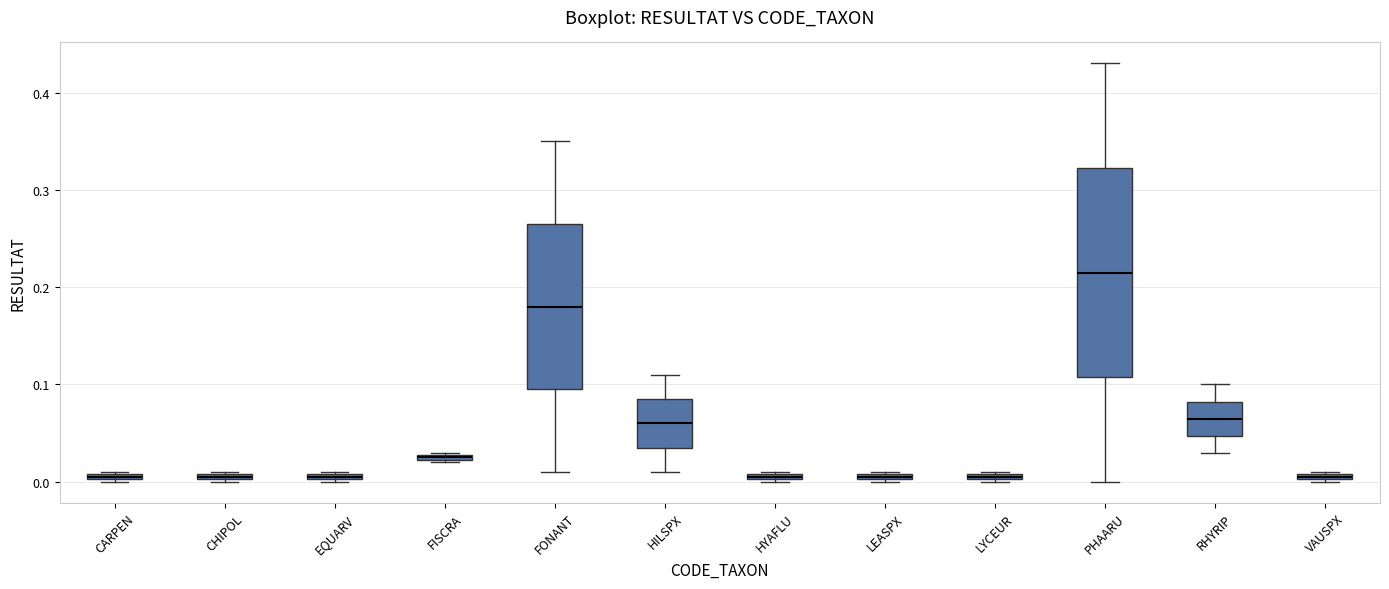

Where does the median line of the box for PHAARU sit on the y-axis? The values are not printed on the chart, so give them approximately, as read against the axis.

0.22